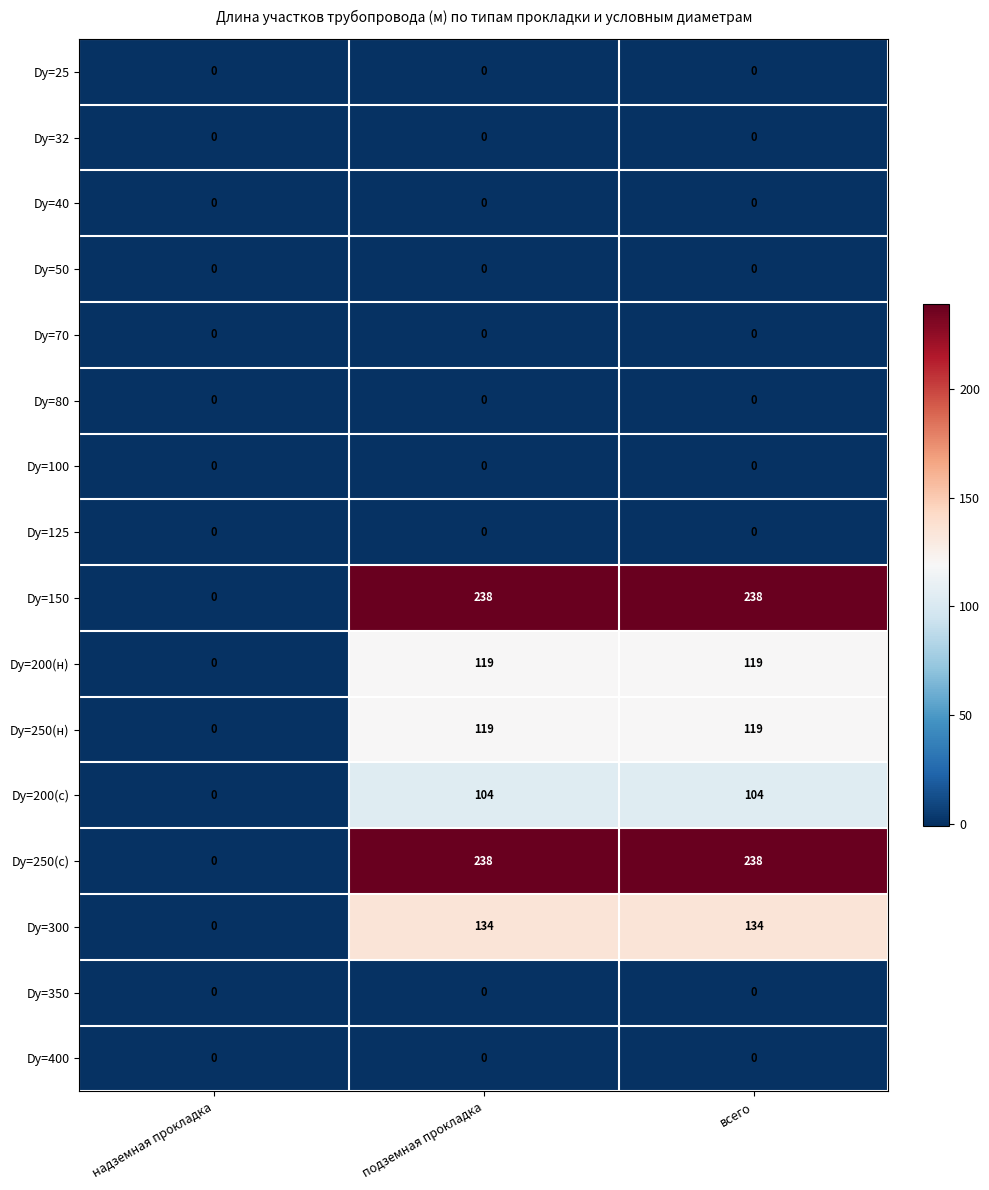

The value of Dу=100 at всего is 0. True or false?

True